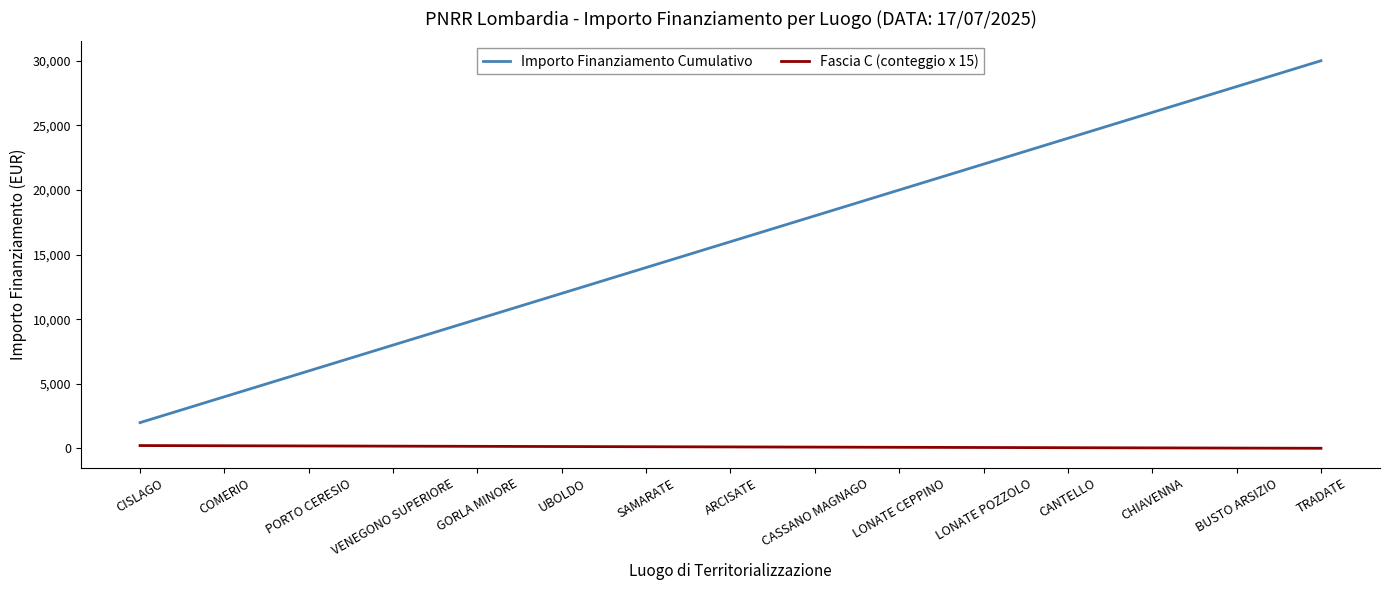

The value of Importo Finanziamento Cumulativo at PORTO CERESIO is 6000. True or false?

True